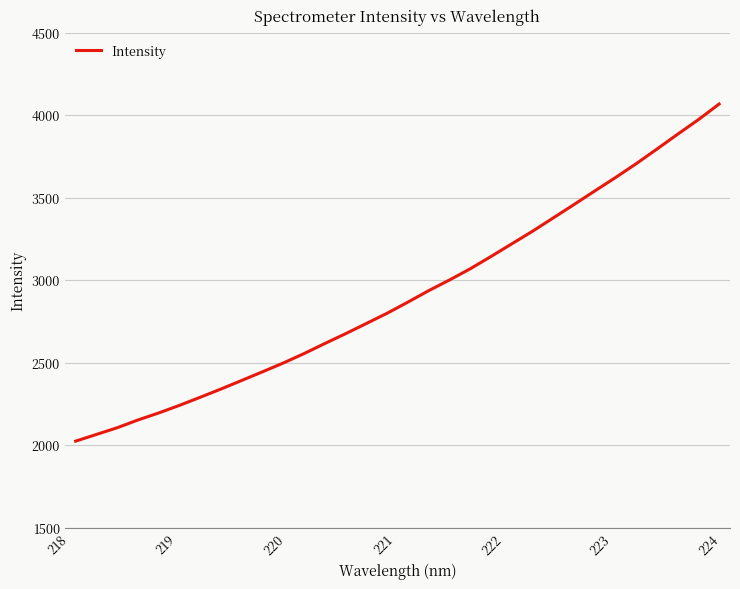

What is the minimum value shown in the chart?

2023.7